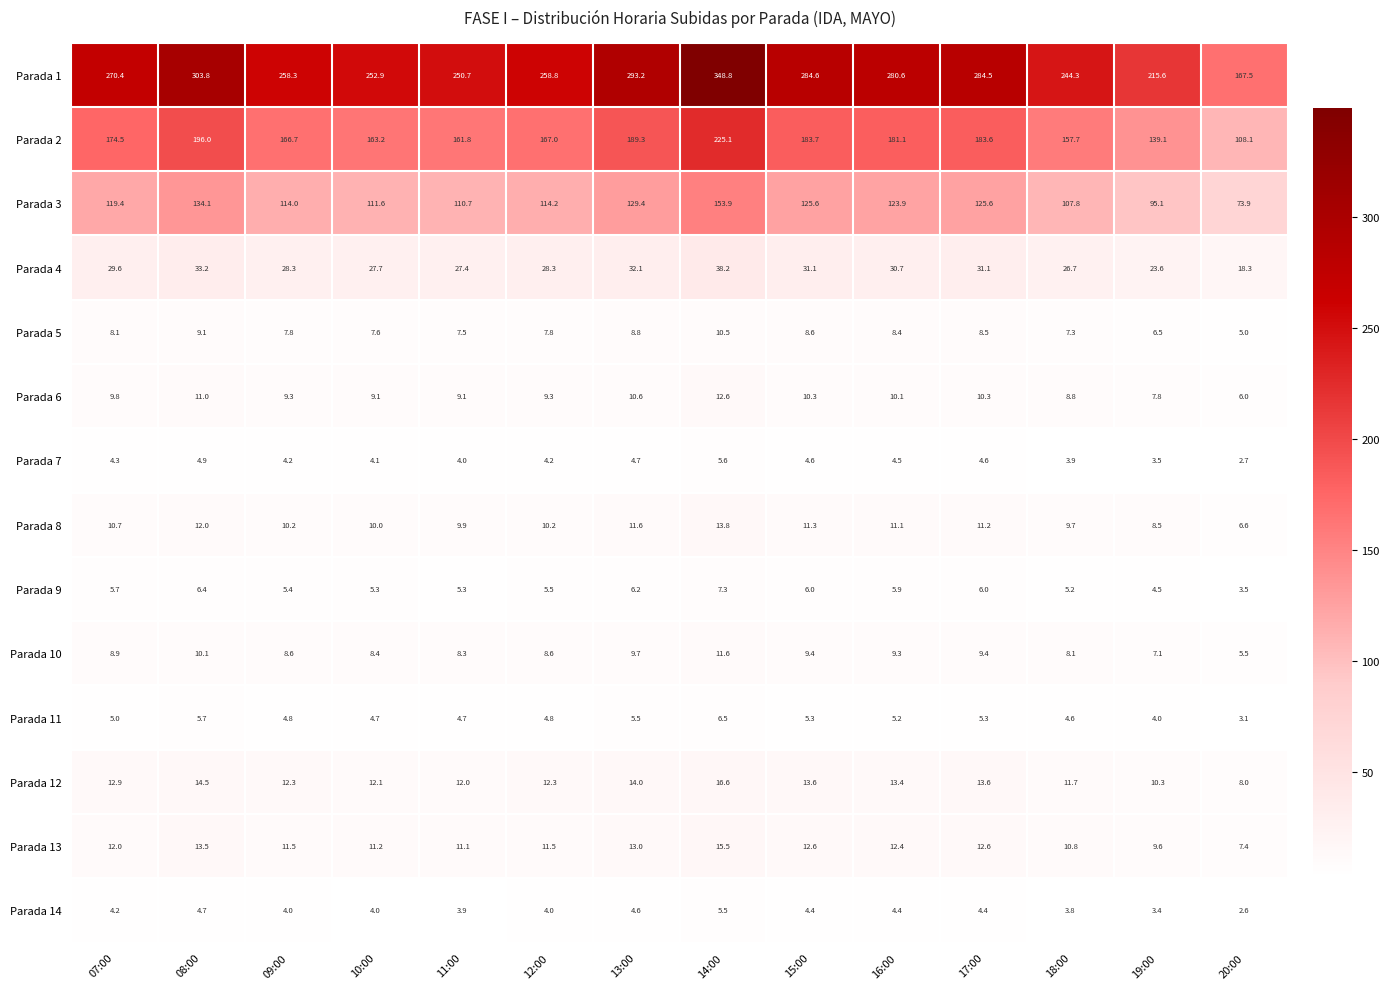

Rank the series by their maximum value, from highest to lowest.

Parada 1, Parada 2, Parada 3, Parada 4, Parada 12, Parada 13, Parada 8, Parada 6, Parada 10, Parada 5, Parada 9, Parada 11, Parada 7, Parada 14